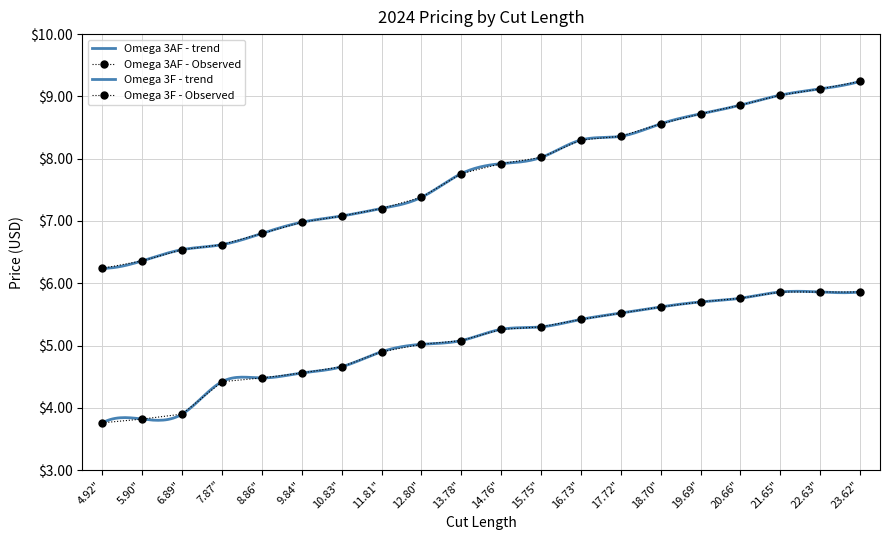

What is the sum of the Omega 3AF values at 4.92" and 15.75"?

14.3